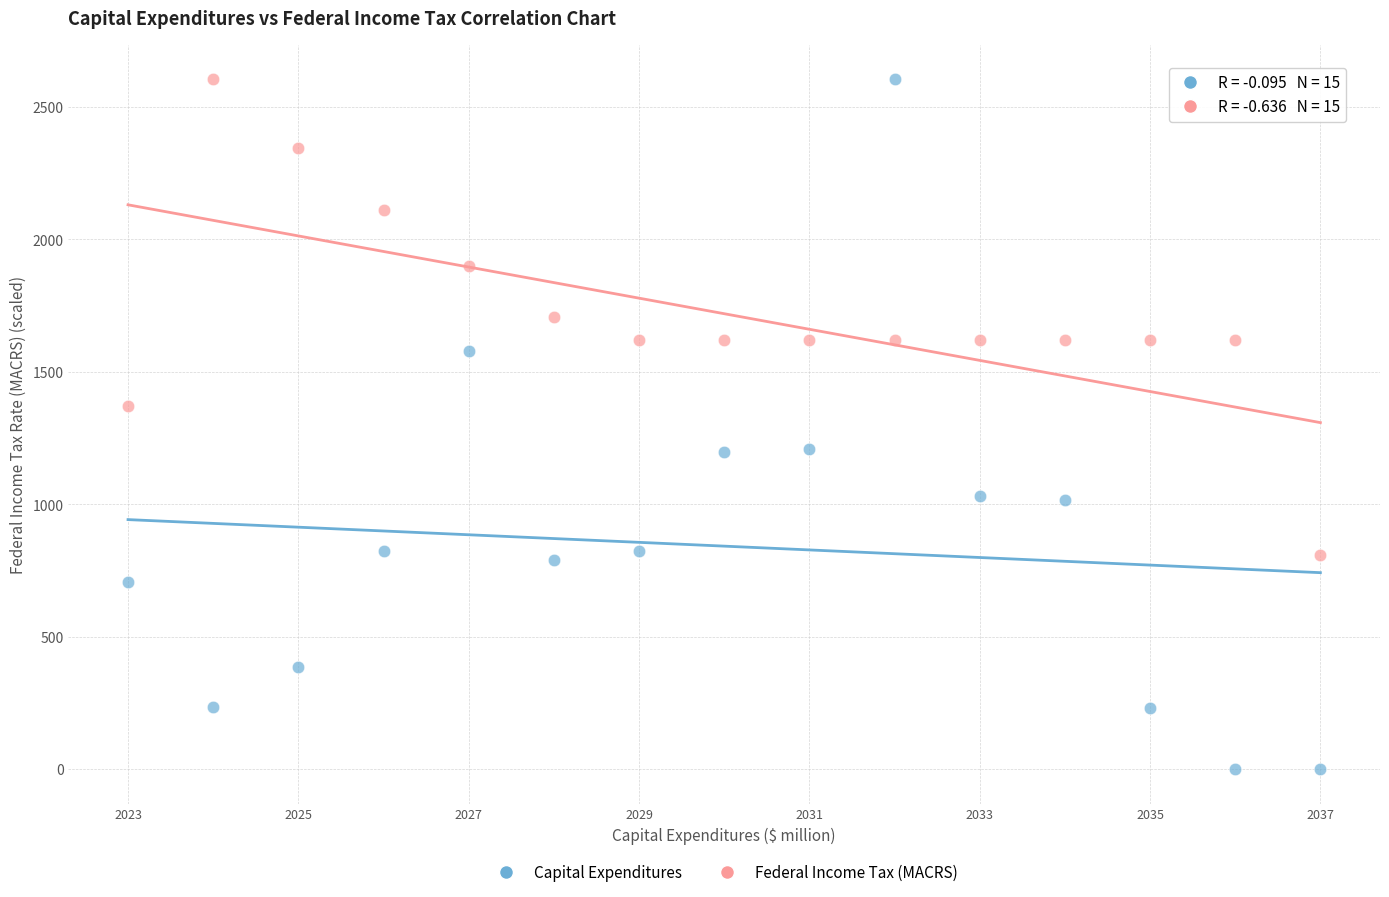

Across all data points, what is the range of Y values (max minus min)?

2604.0